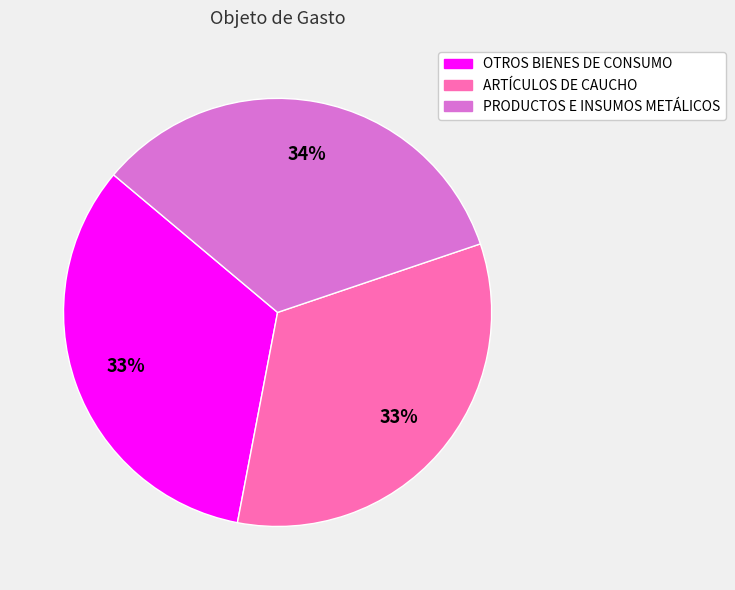

Is the sum of OTROS BIENES DE CONSUMO and ARTÍCULOS DE CAUCHO greater than half?

Yes